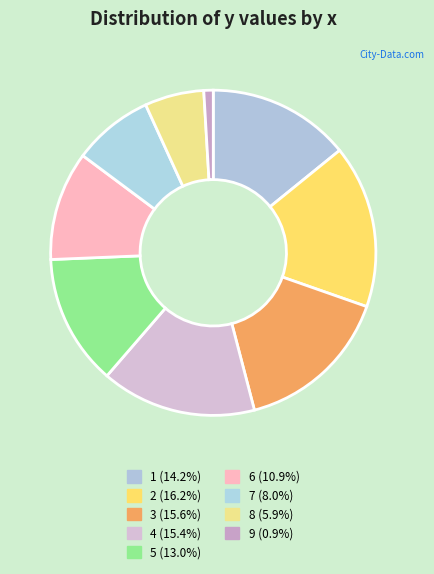

Count the number of slices in the pie.

9